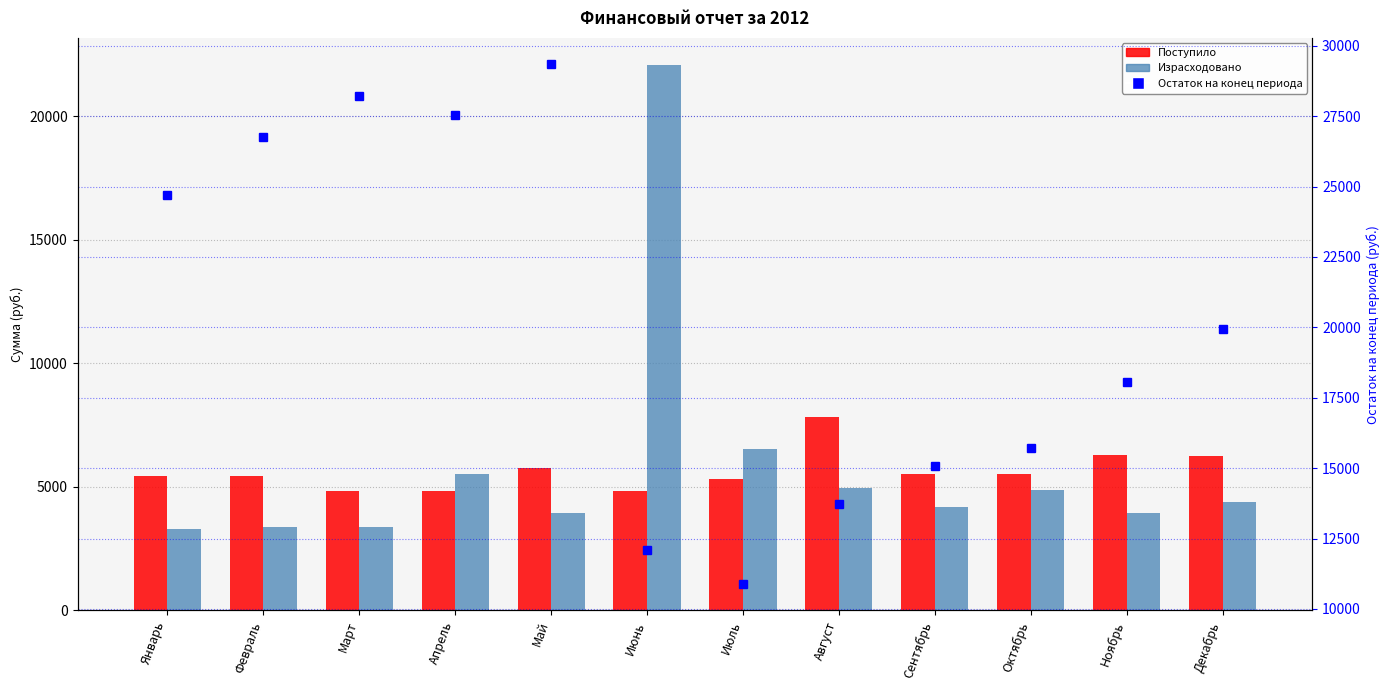

Count the number of categories in the chart.

12